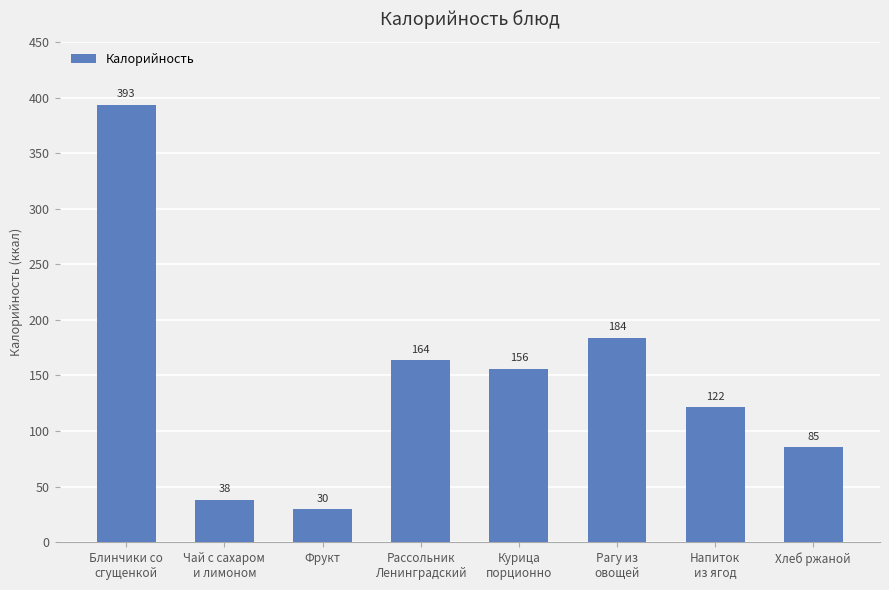

What is the difference between the maximum and minimum values?

363.8